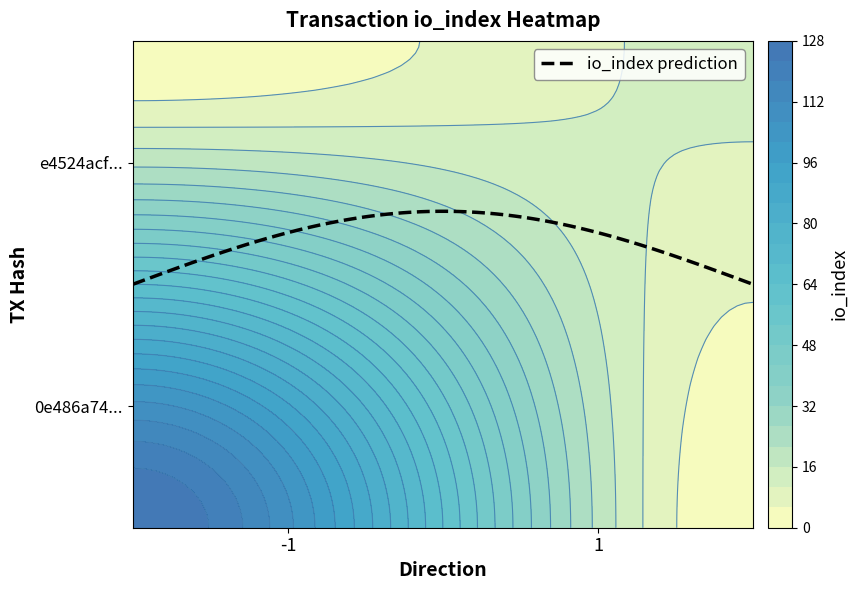

How many series are shown in this chart?

2